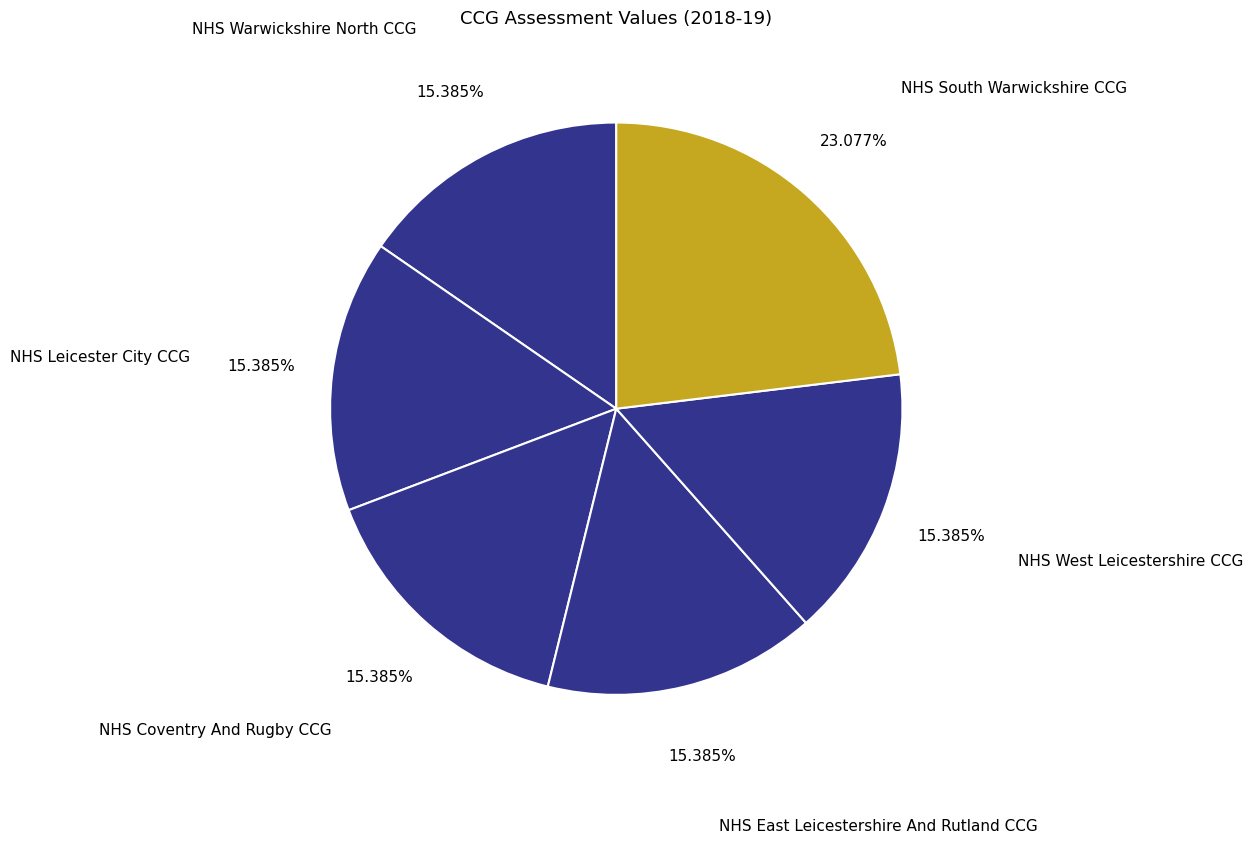

Is the sum of NHS Warwickshire North CCG and NHS Coventry And Rugby CCG greater than half?

No